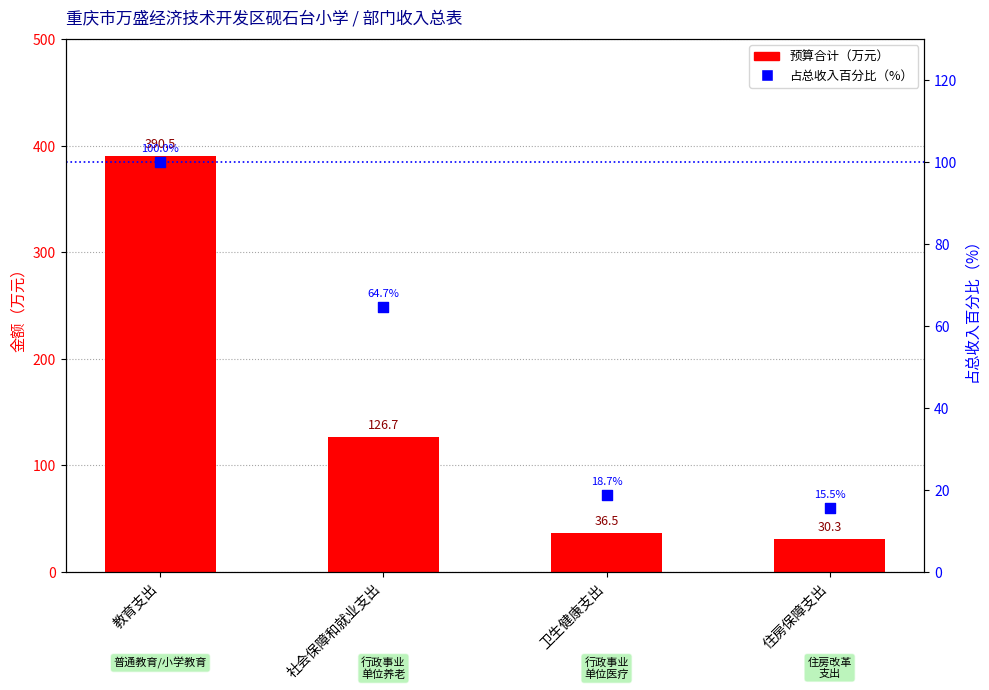

Which series reaches the maximum Y coordinate?

预算合计（万元）